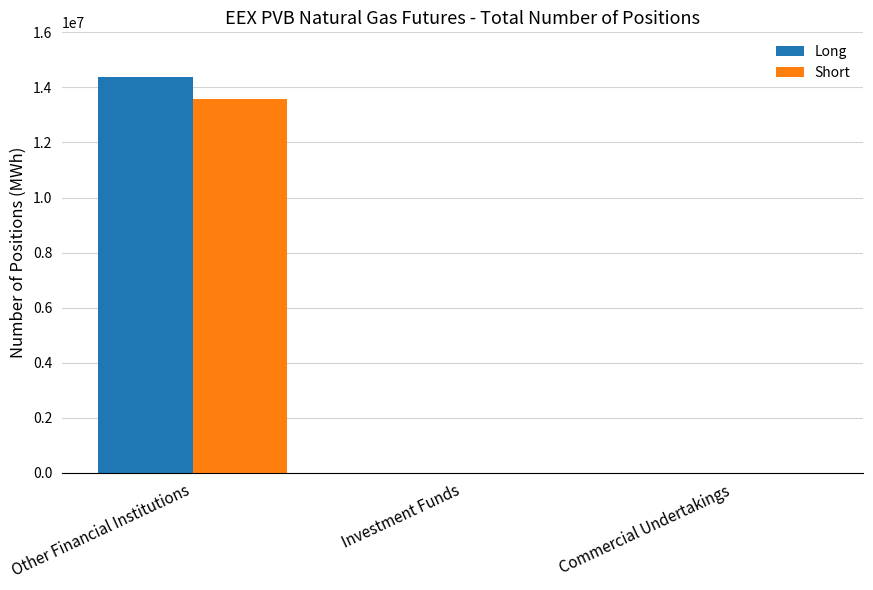

What value does the Long series have at Other Financial Institutions?

14392260